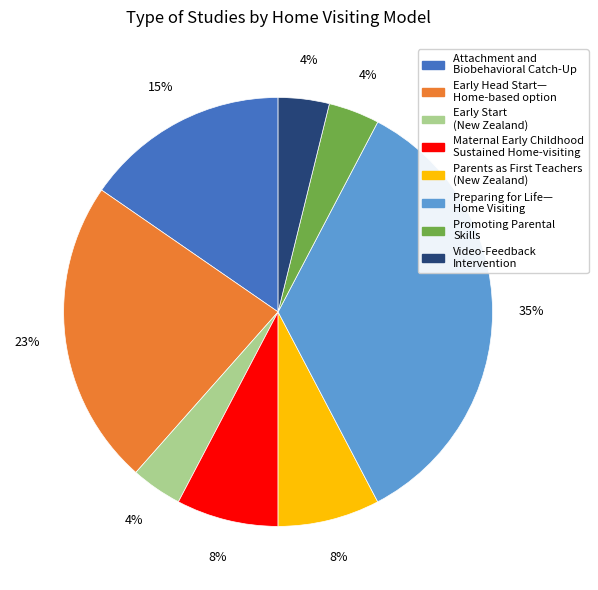

To the nearest percent, what is the difference between the largest and smallest slice percentages?

31%